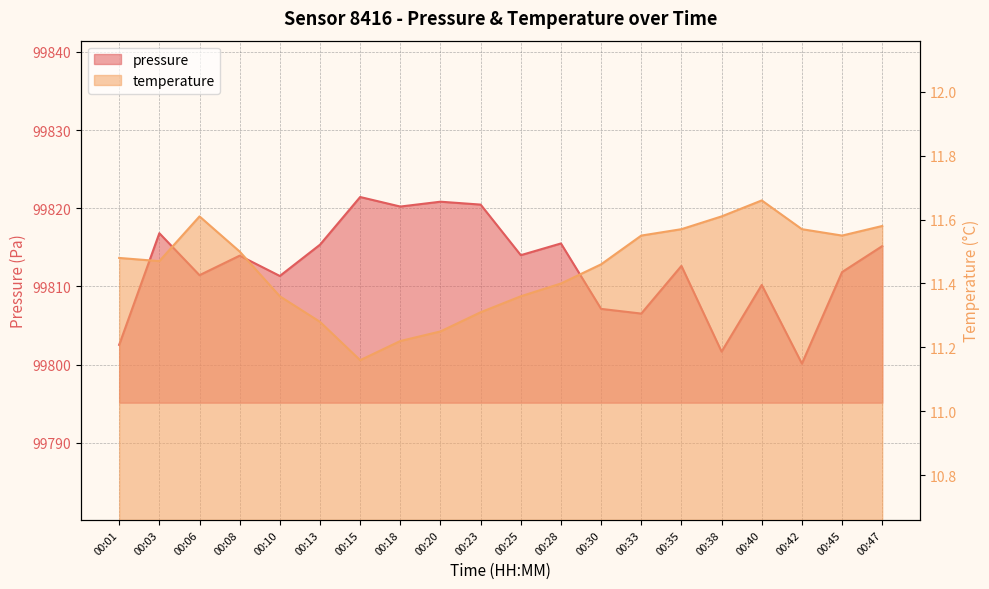

Rank the series at 00:30 from highest to lowest value.

pressure, temperature